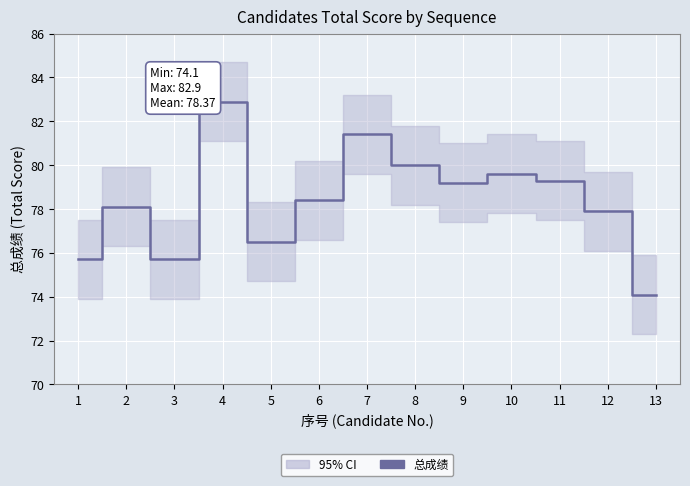

How many interior local peaks (higher than both neighbors) does the data have?

4